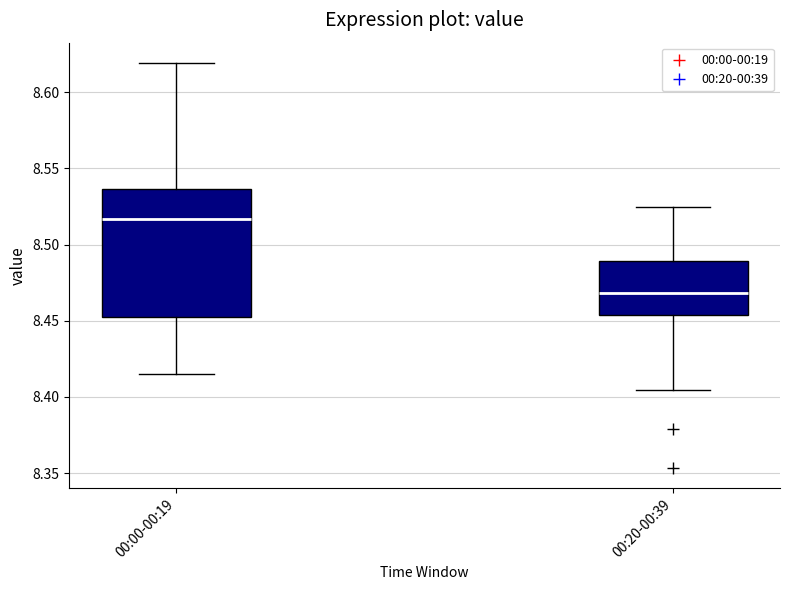

Comparing the boxes themselves (not the whiskers), which one is the tallest?

00:00-00:19